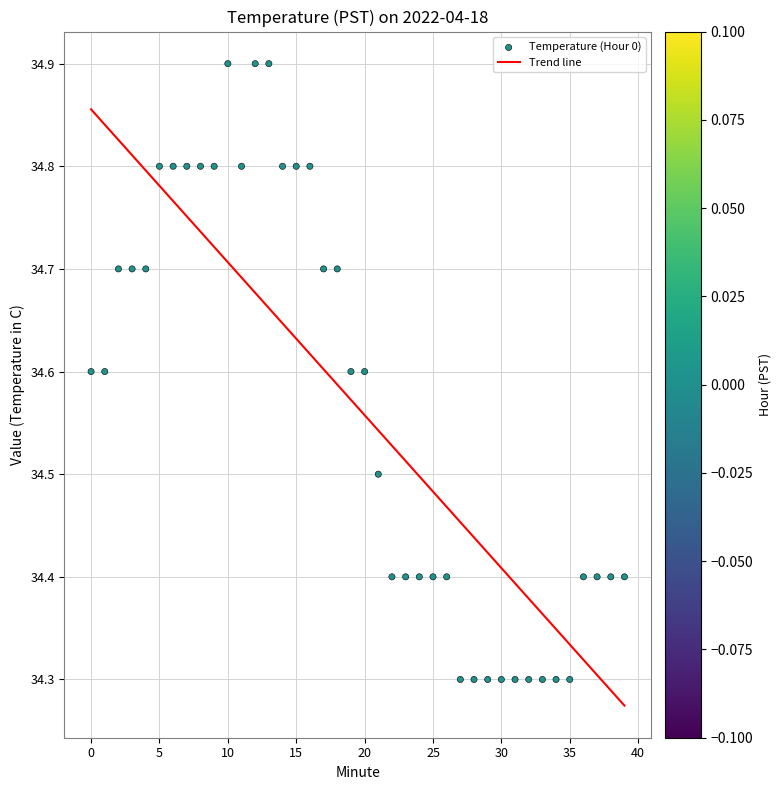

What is the range of Y values (max minus min)?

0.6